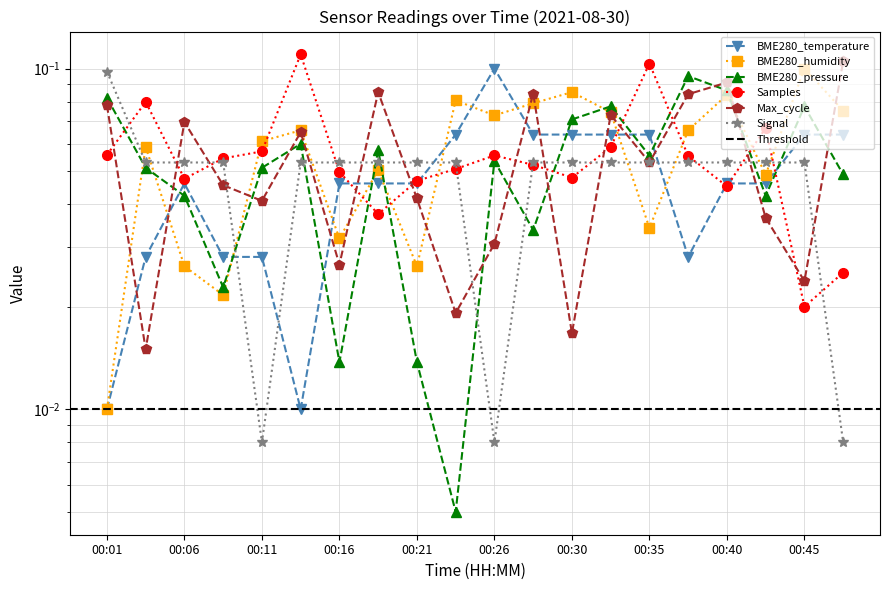

At how many categories does at least one series exceed 0?

20